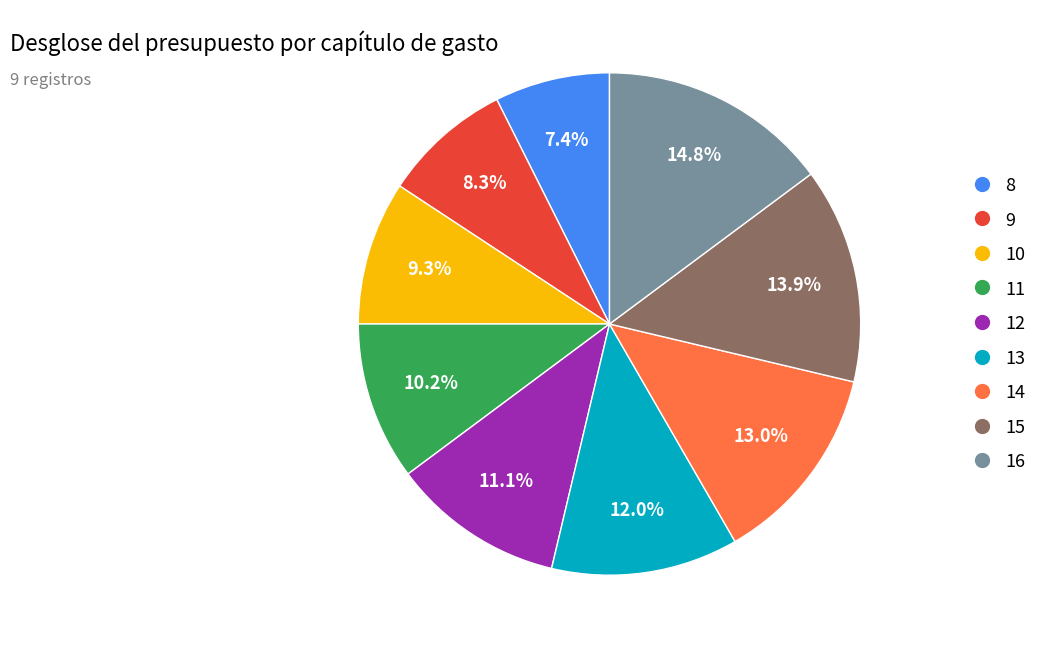

What is the largest slice in the pie chart?

16